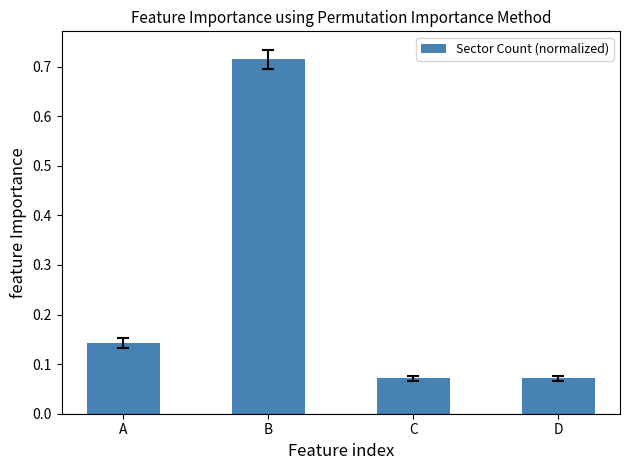

What is the difference between the maximum and second lowest values?

0.6